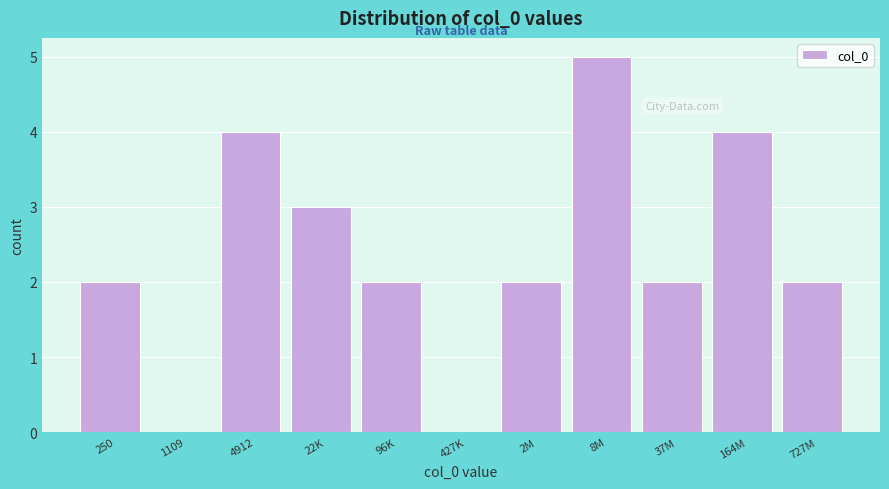

Reading left to right, list all the values displayed in this chart.

250=2	1109=0	4912=4	22K=3	96K=2	427K=0	2M=2	8M=5	37M=2	164M=4	727M=2